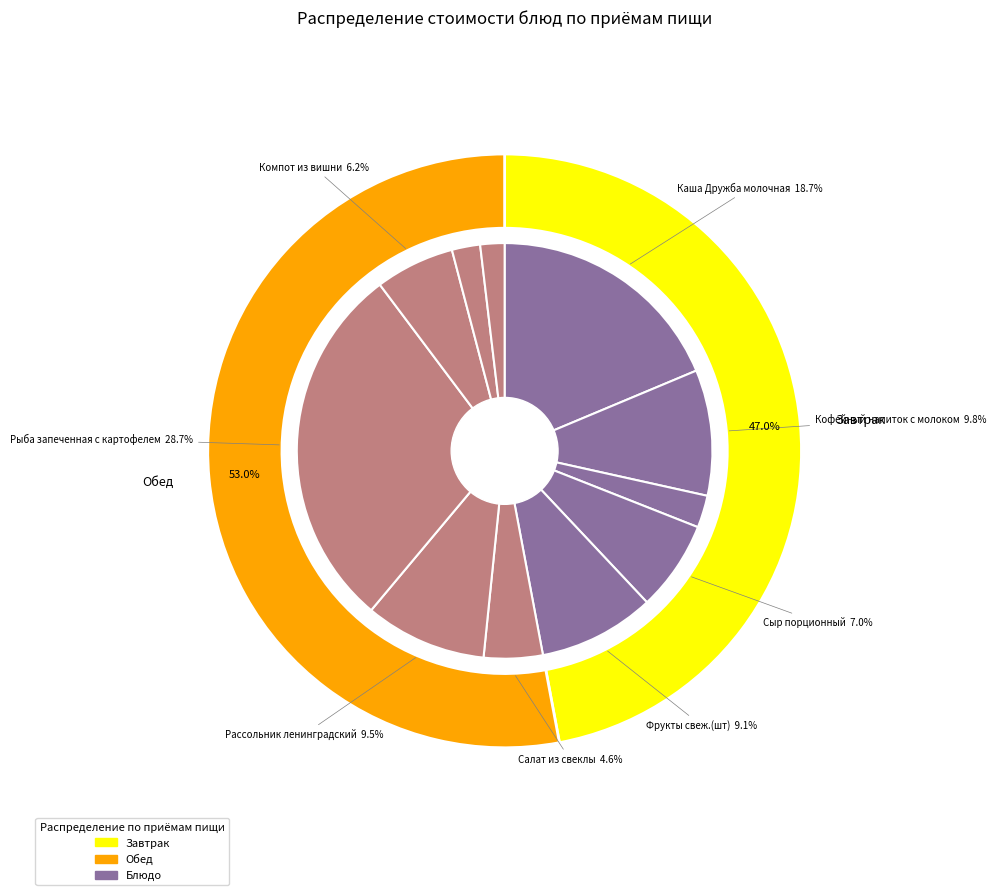

Is it true that Сыр порционный is 1% of the pie?

False